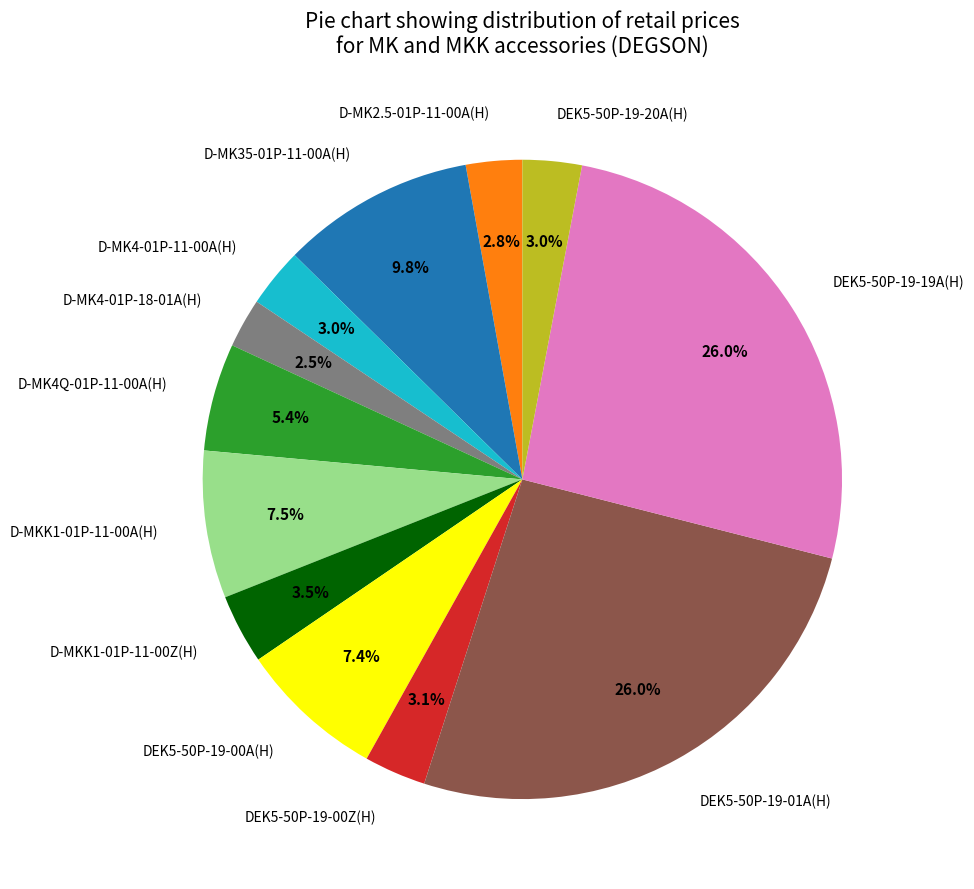

Between DEK5-50P-19-19A(H) and DEK5-50P-19-00Z(H), which is larger?

DEK5-50P-19-19A(H)